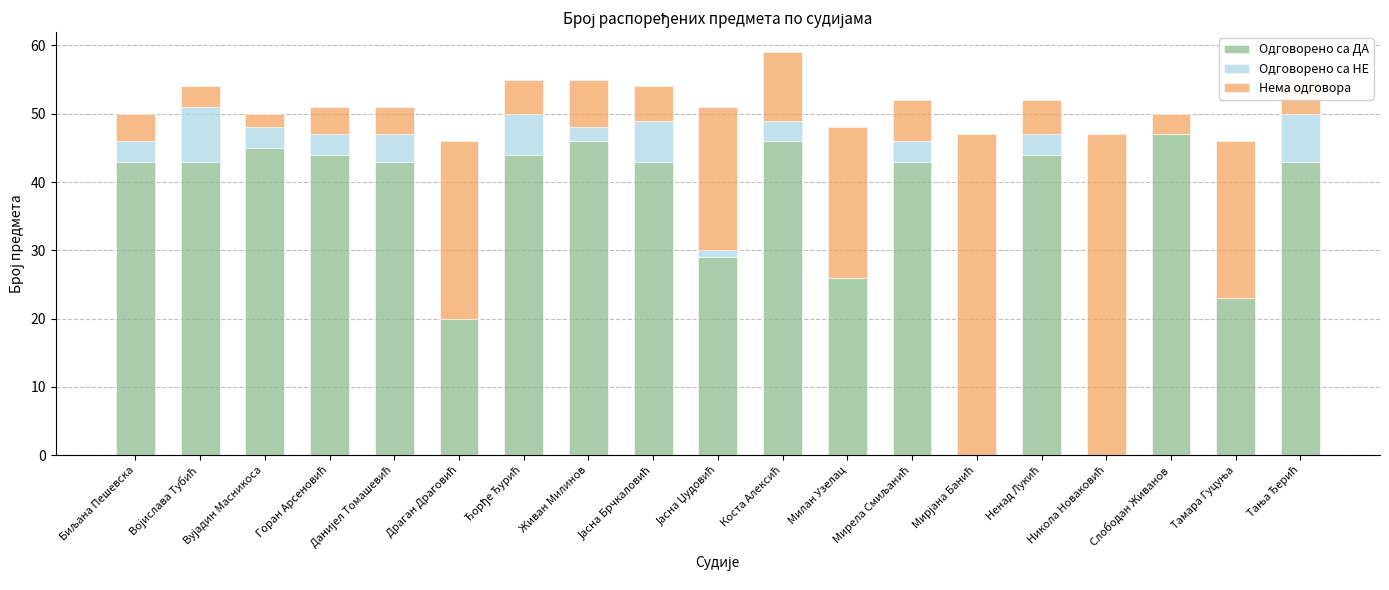

What is the sum of all Одговорено са ДА values?

672